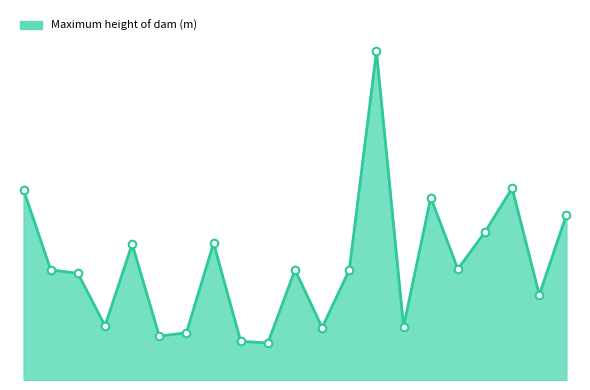

Does the chart have visible grid lines?

No